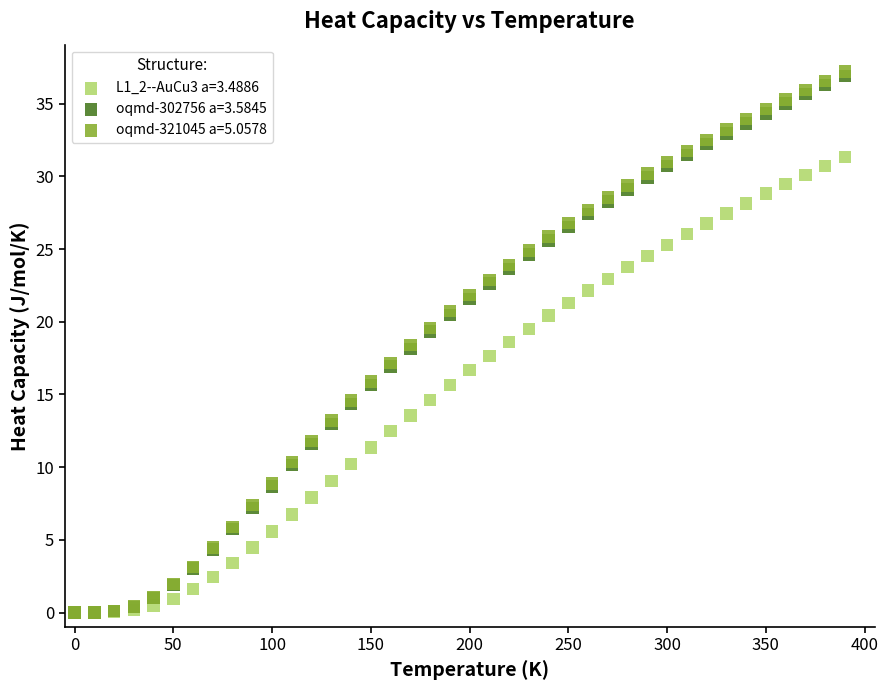

Which series has the largest Y range (max minus min)?

oqmd-321045 a=5.0578